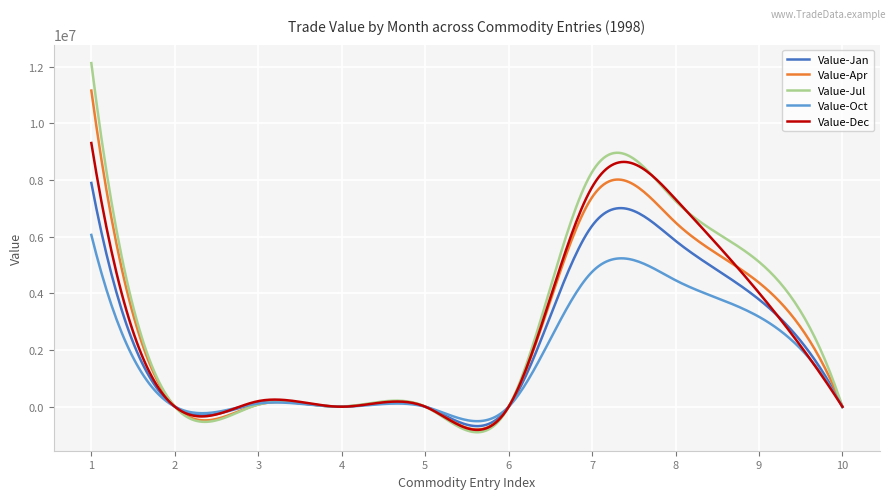

In Value-Oct, how many points are lower than both neighbors (excluding endpoints)?

3